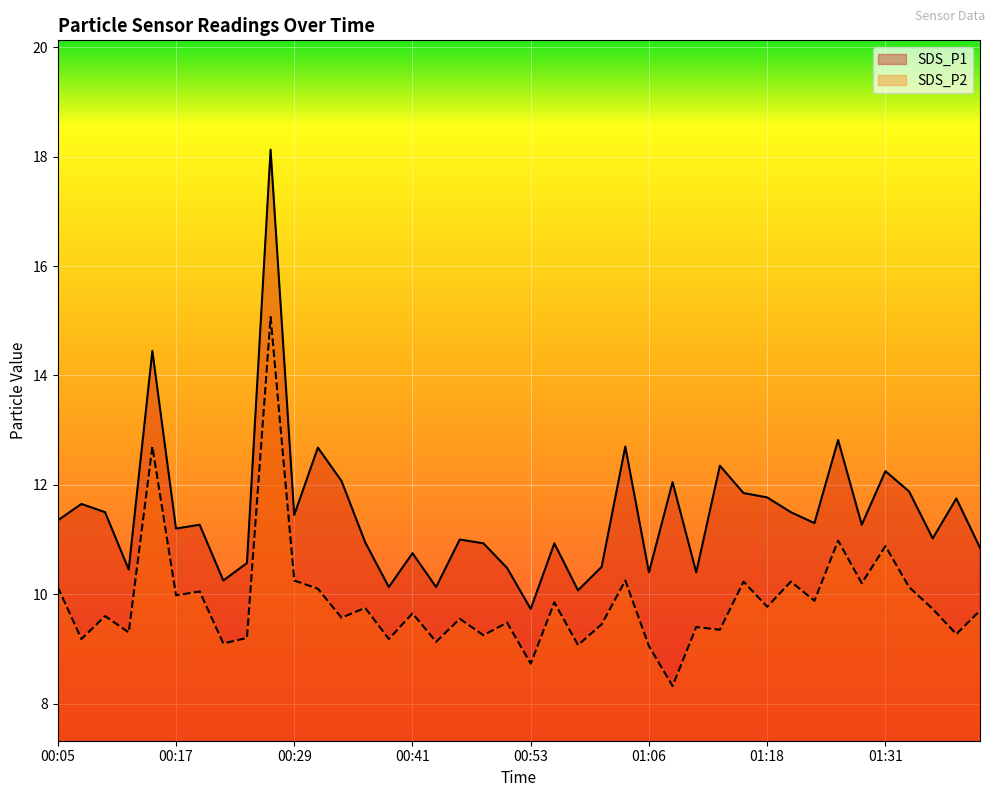

What is the lowest value of the SDS_P2 series?

8.3